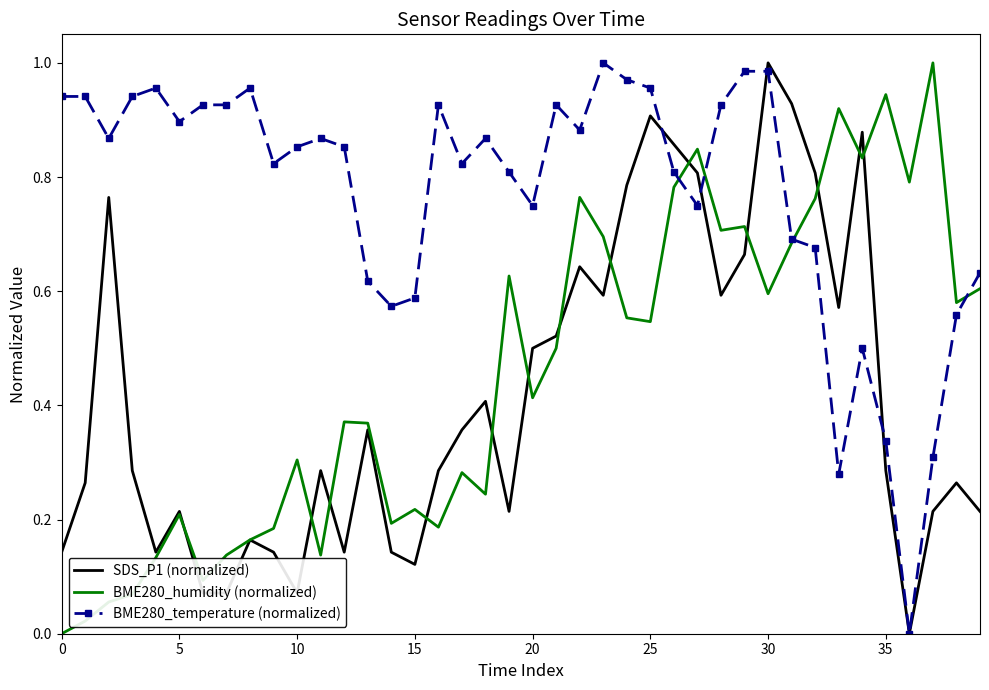

Which series has the largest total across all categories?

BME280_temperature (normalized)